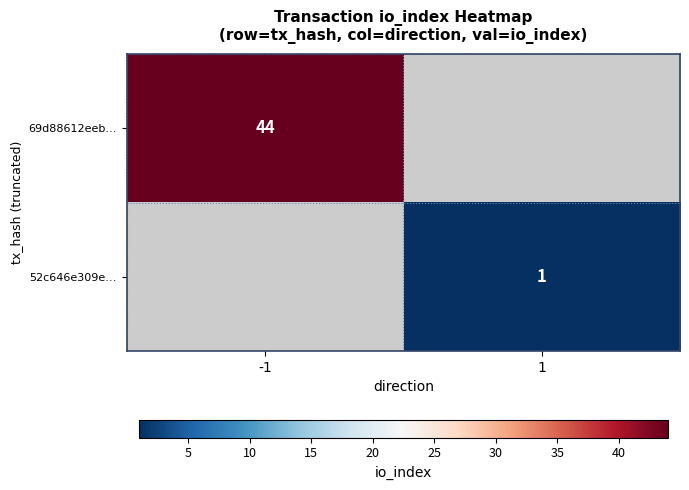

At how many categories does at least one series exceed 25?

1